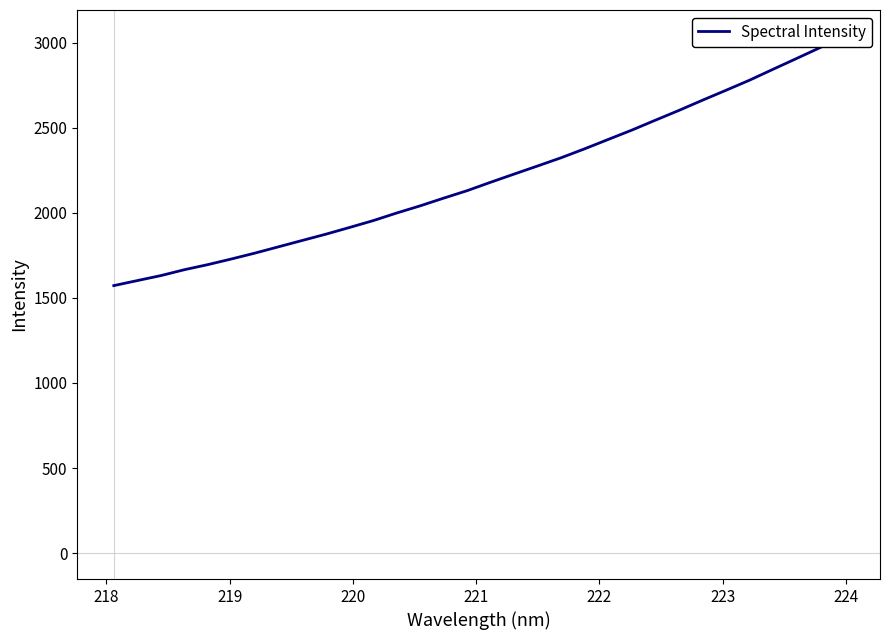

True or false: there are more than 0 points higher than both neighbors.

False